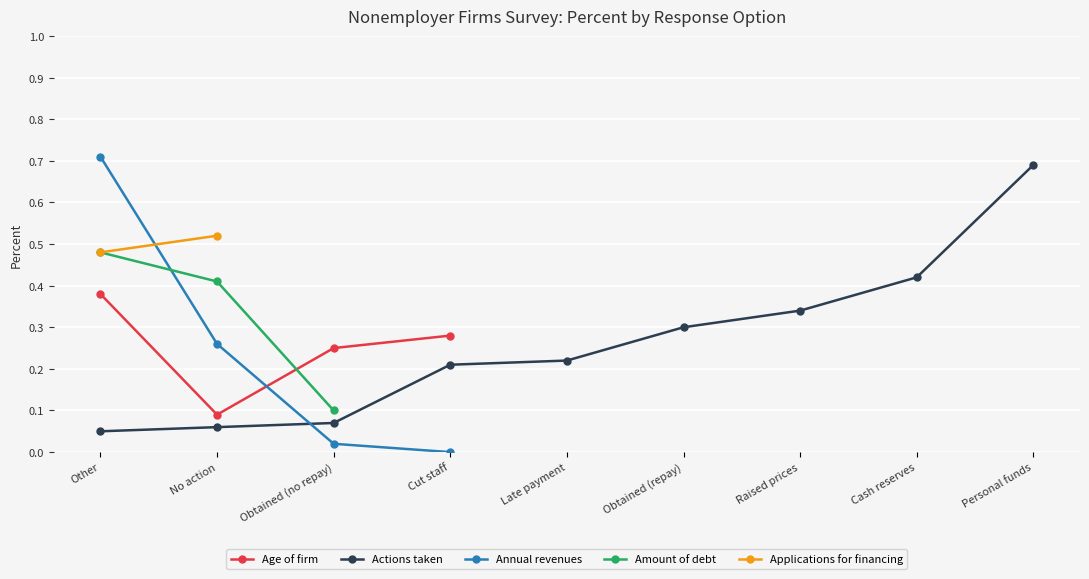

What value does the Actions taken series have at Obtained (repay)?

0.3